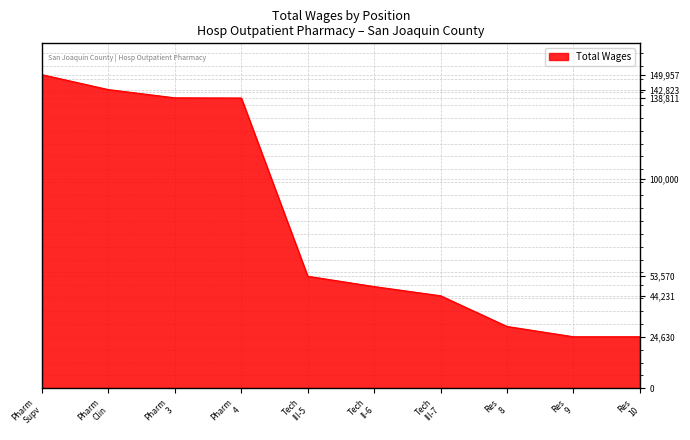

What is the maximum value shown in the chart?

149957